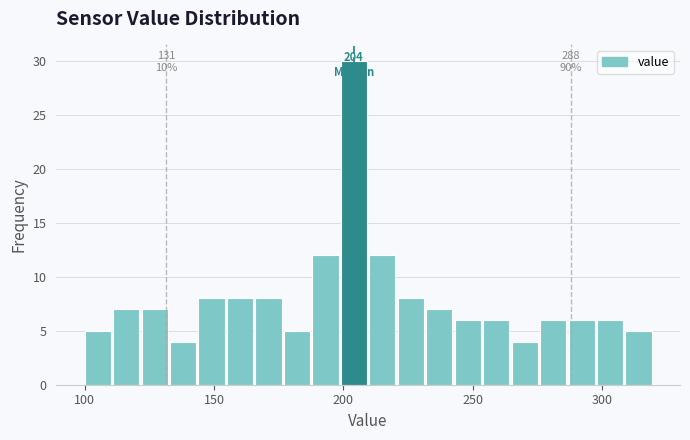

Read against the x-axis, roughly where is the centre of the tallest bar?

205